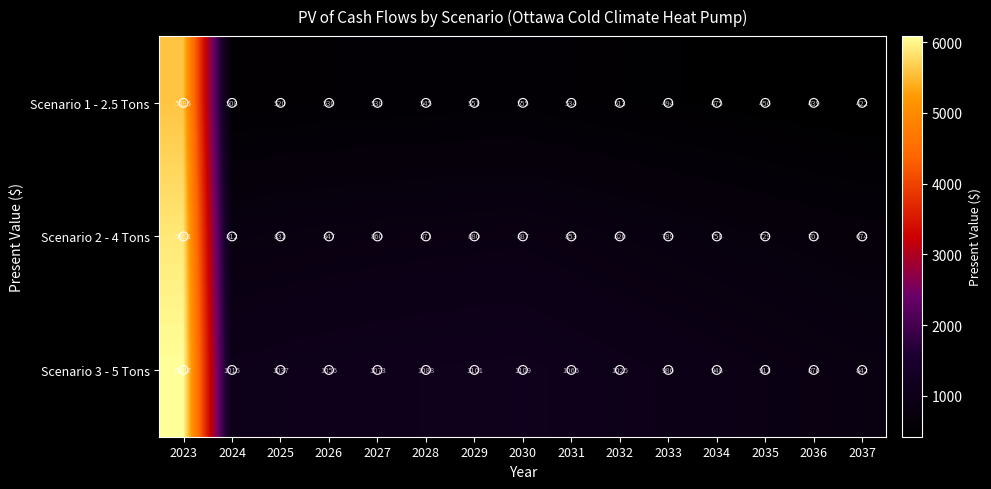

Which label corresponds to the smallest value in the chart?

2037